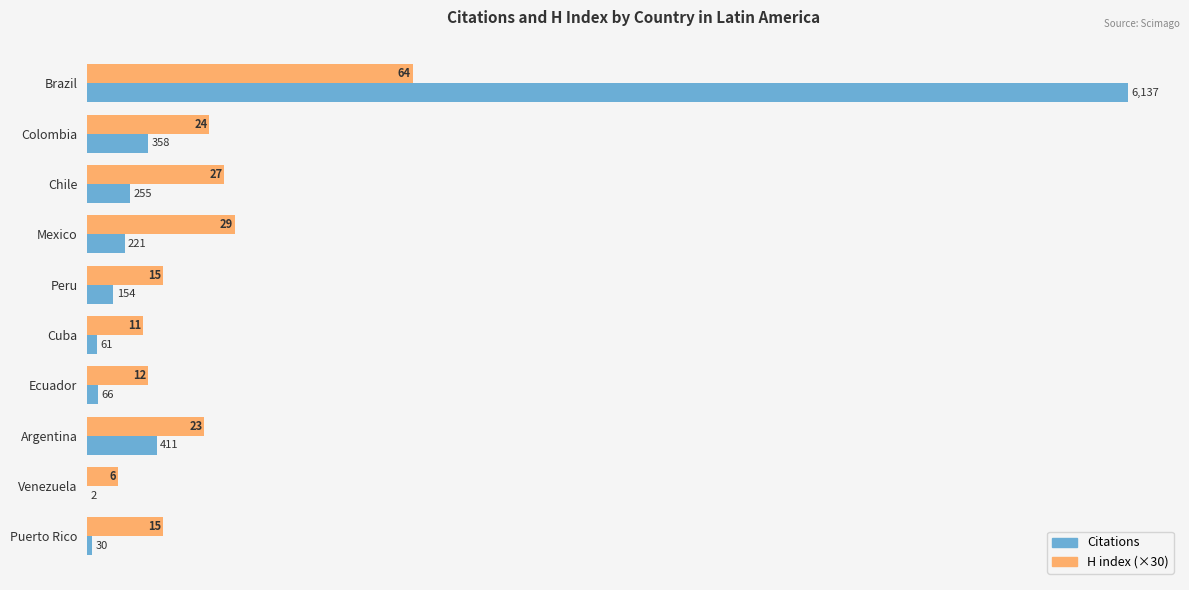

What are all the series names shown in the legend?

Citations, H index (×30)